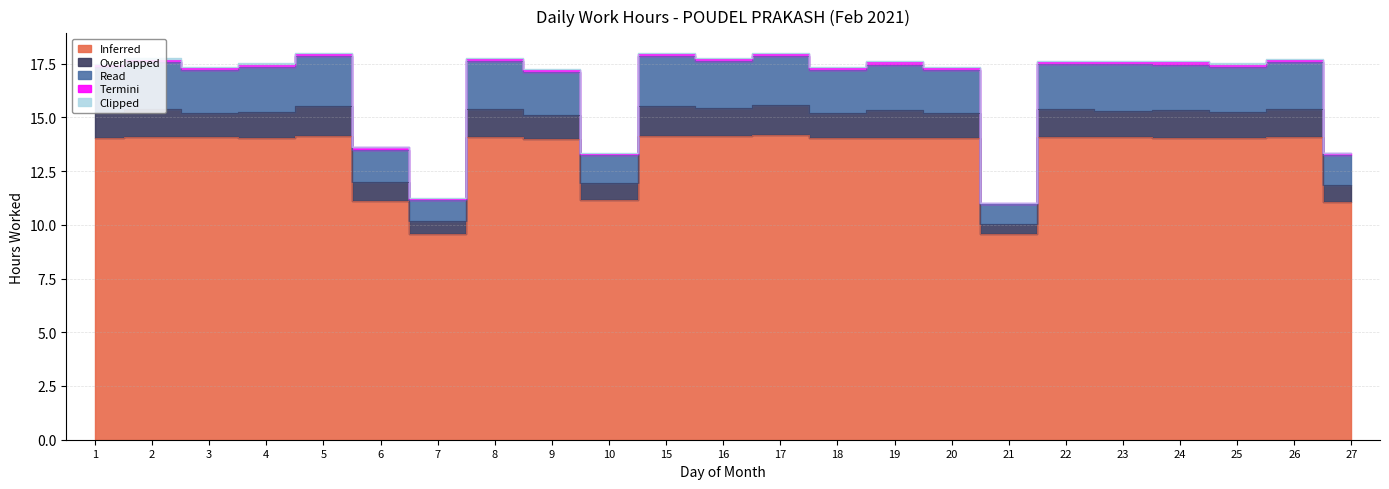

Which has a higher value, 25 or 15?

15